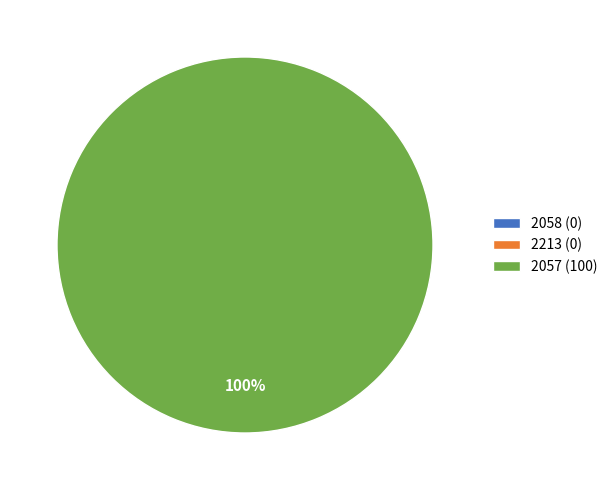

What is the largest slice in the pie chart?

2057